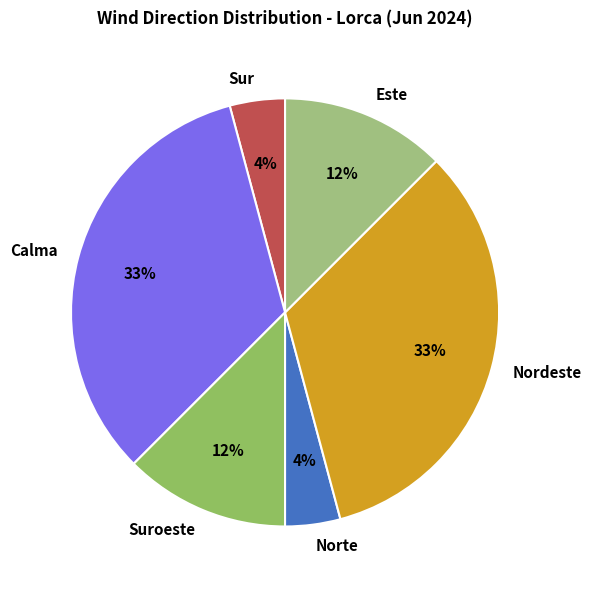

True or false: Calma accounts for 33% of the total.

True